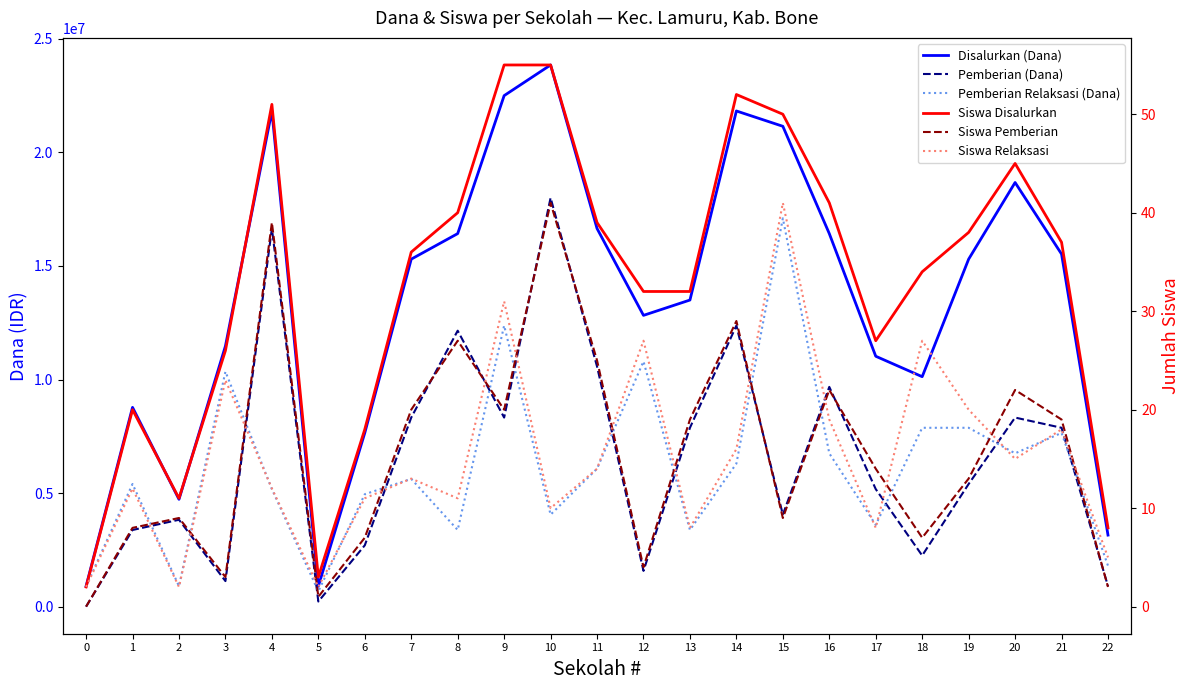

The Siswa Pemberian series shows 27 at 8. True or false?

True